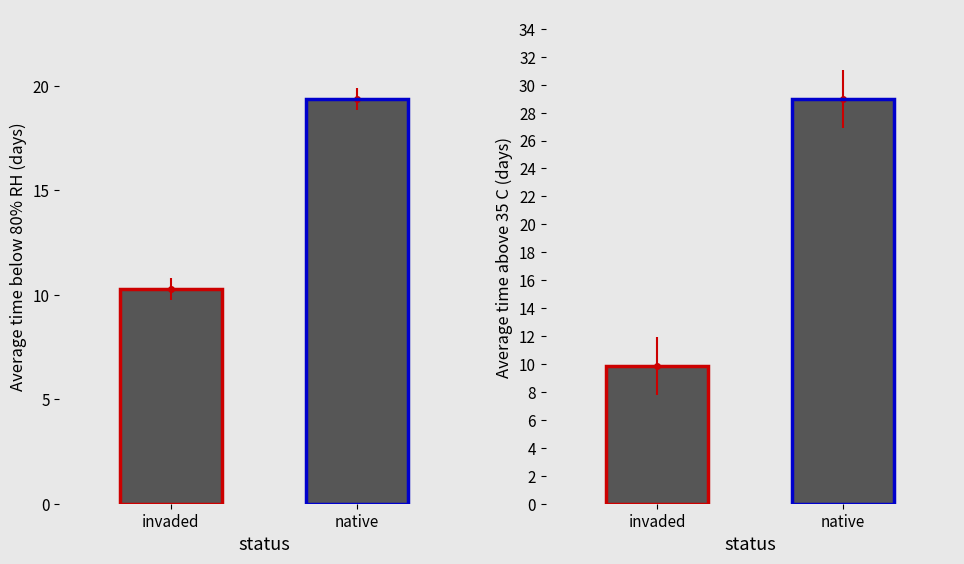

At native, list the series in order from smallest to largest.

WBGT, Tg